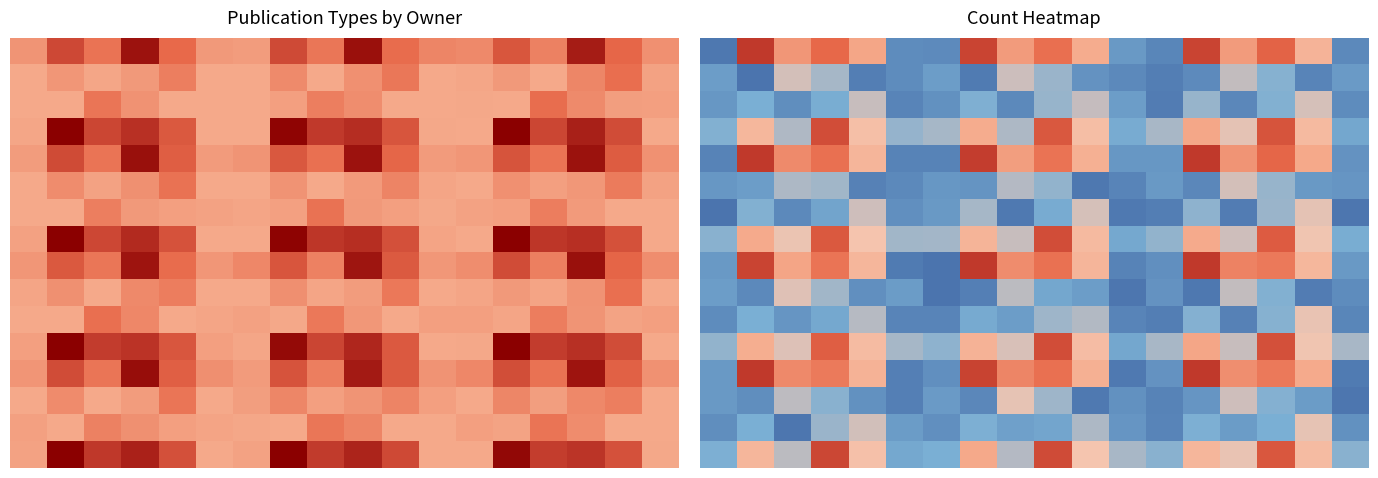

Which series has the widest spread of values?

8